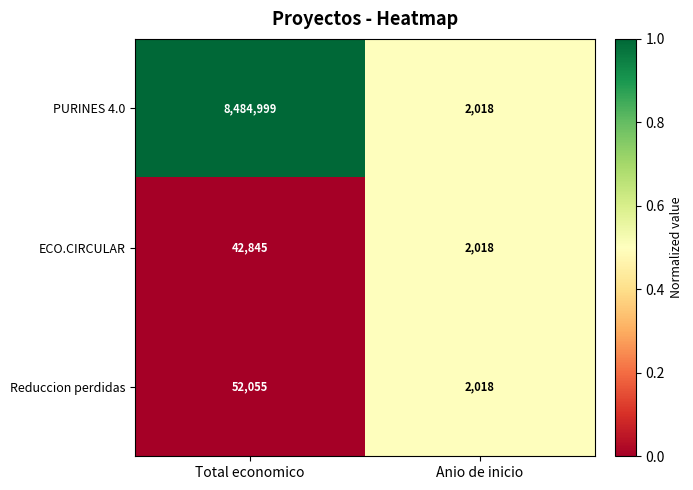

How many categories are shown in the chart?

2